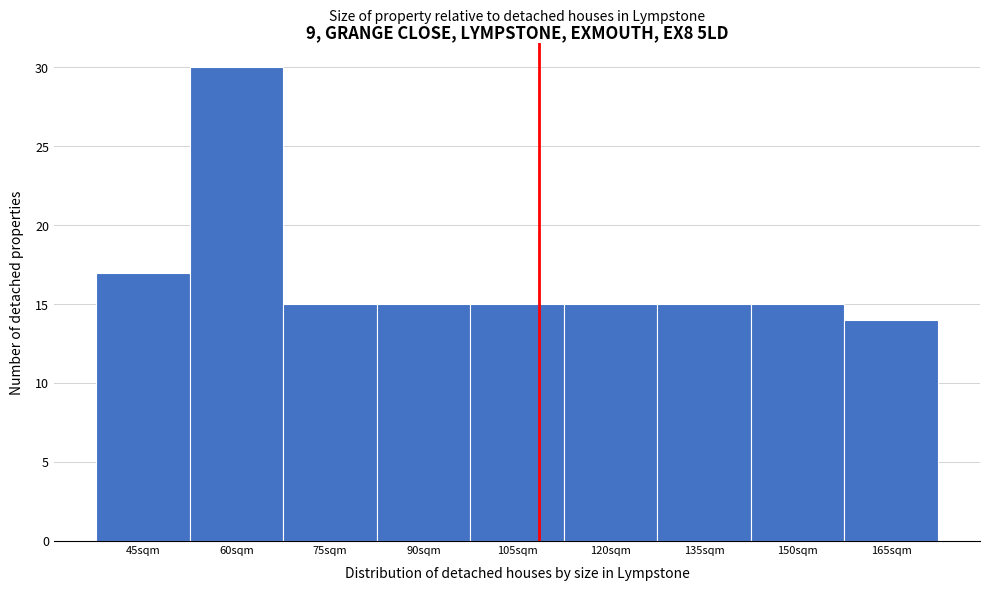

Reading left to right, extract all data points from this chart.

45sqm=17	60sqm=30	75sqm=15	90sqm=15	105sqm=15	120sqm=15	135sqm=15	150sqm=15	165sqm=14